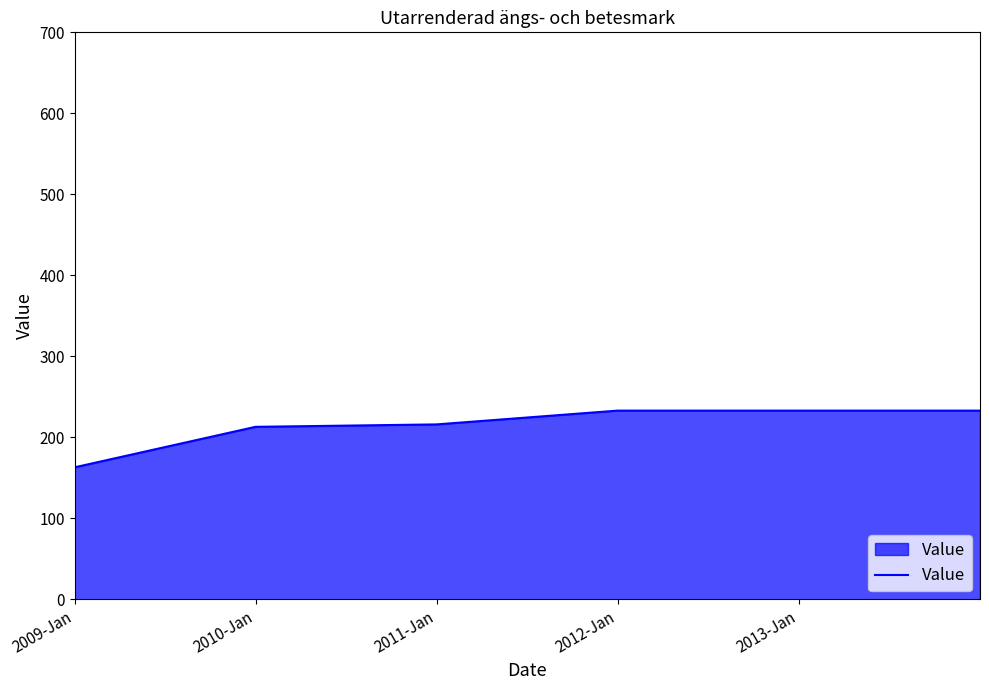

What is the difference between the second highest and minimum values?

70